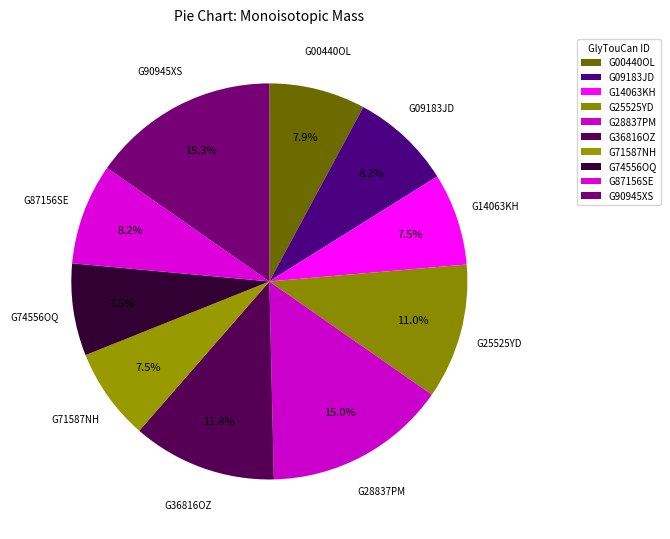

Which slice is the largest?

G90945XS